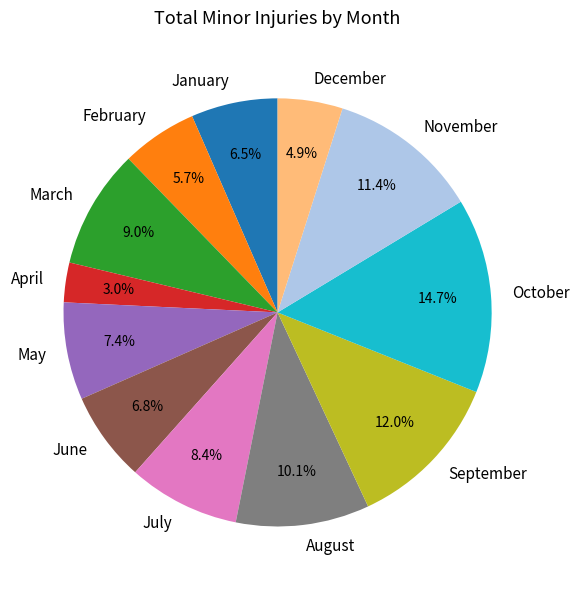

Which has a higher value, September or March?

September